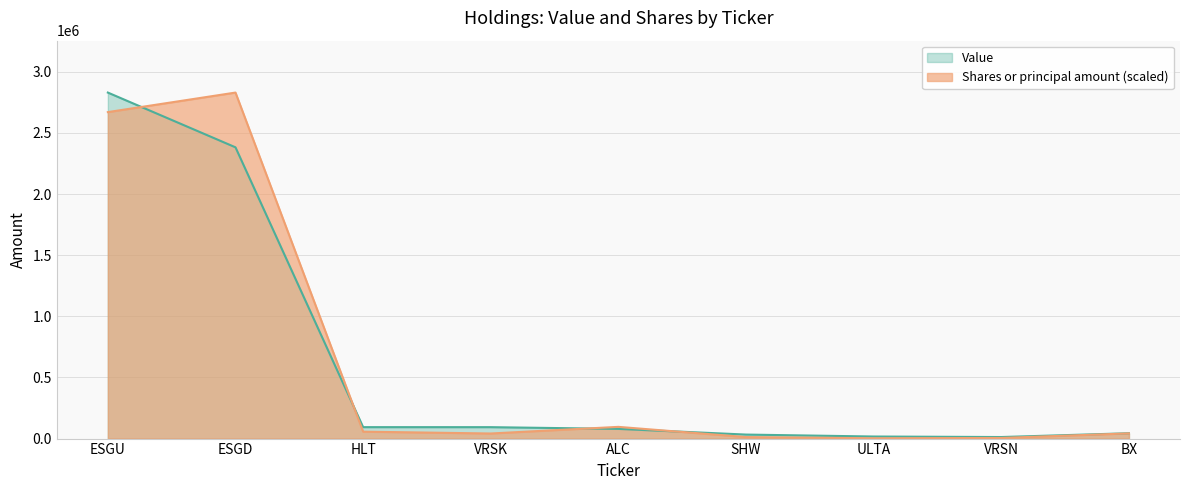

How many intersections are there between Shares or principal amount and Value?

4